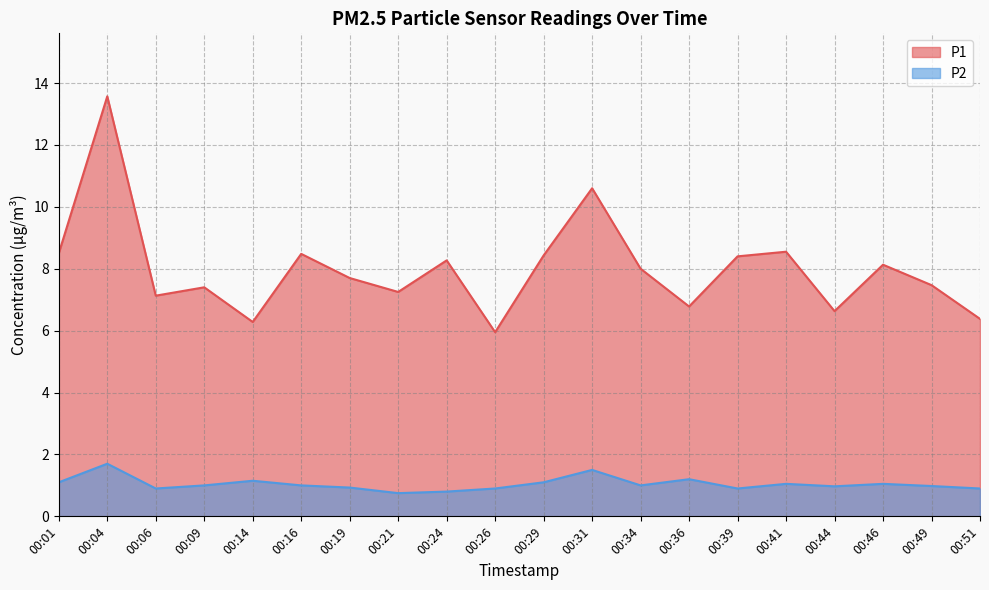

True or false: P1 and P2 cross at least once.

False